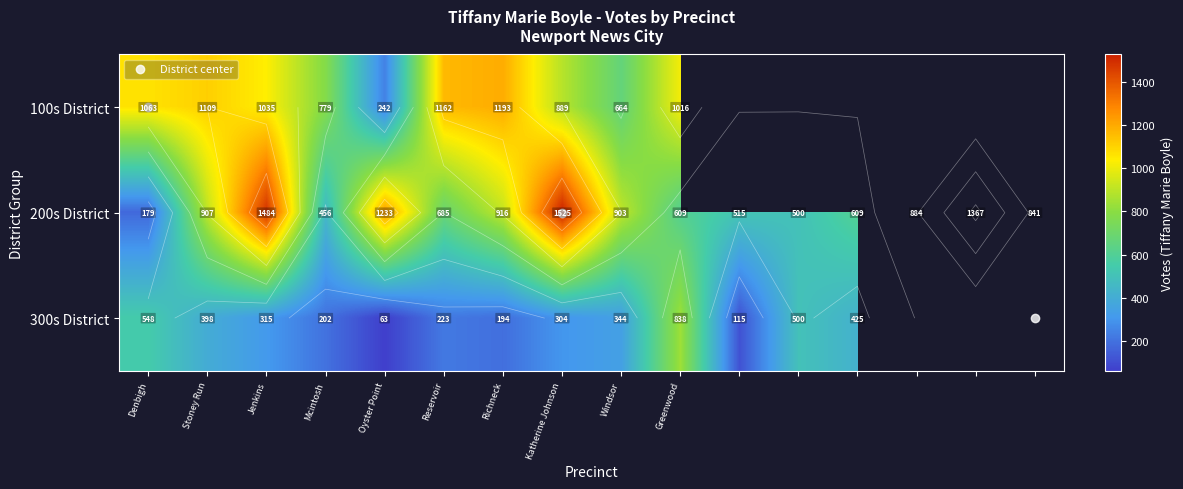

At which label does 300s District first exceed 398?

Denbigh